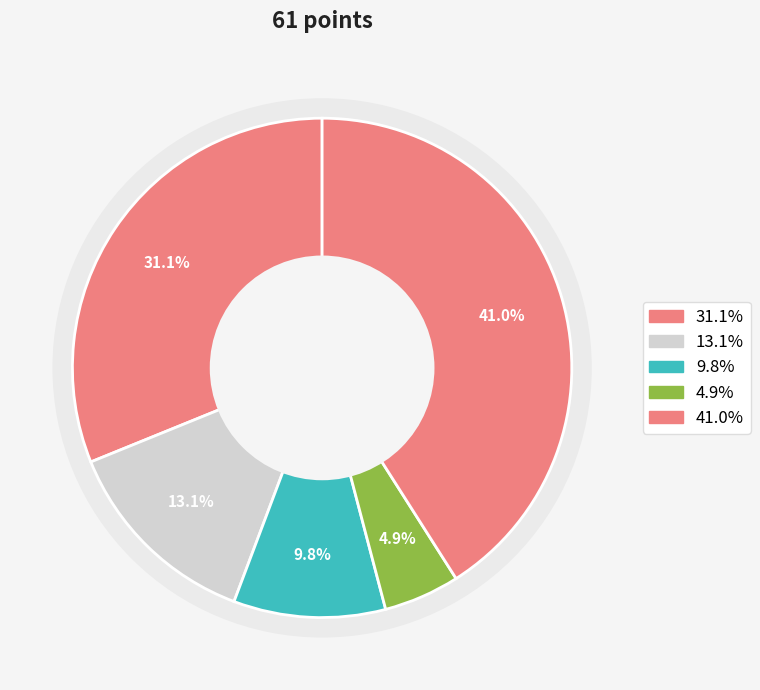

To the nearest percent, what is the difference between the 1 and 5 slice percentages?

10%